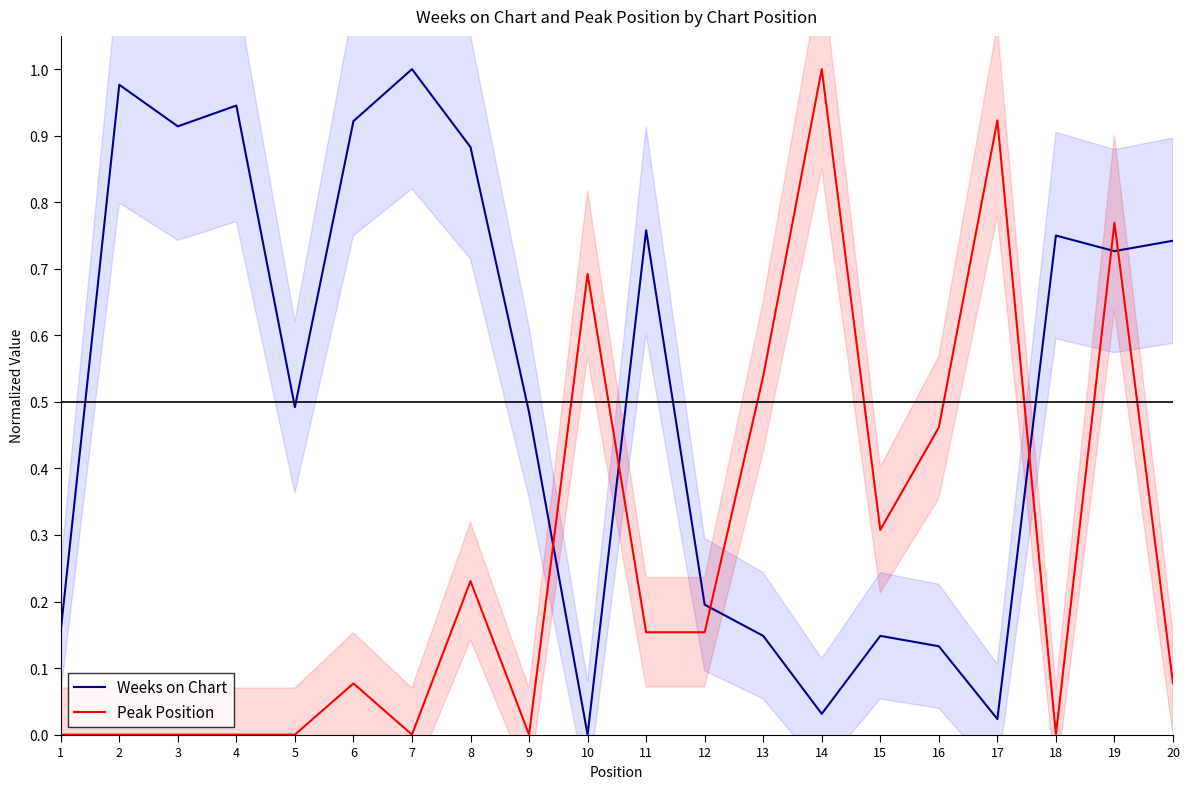

What is the value of the Peak Position point at the 13th from the left?

0.5